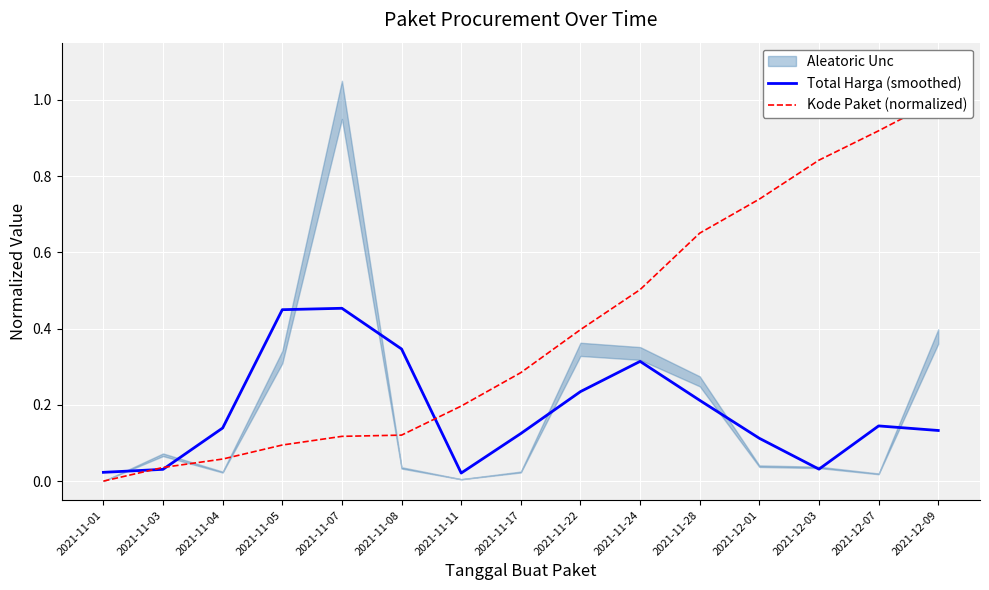

What is the sum of the Total Harga (smoothed) values at 2021-11-28 and 2021-11-07?

0.7